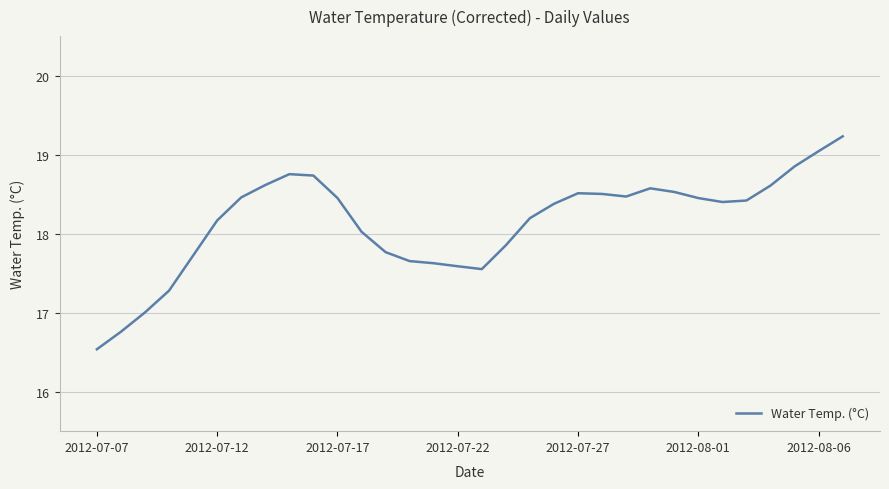

True or false: there are more than 0 points higher than both neighbors.

True